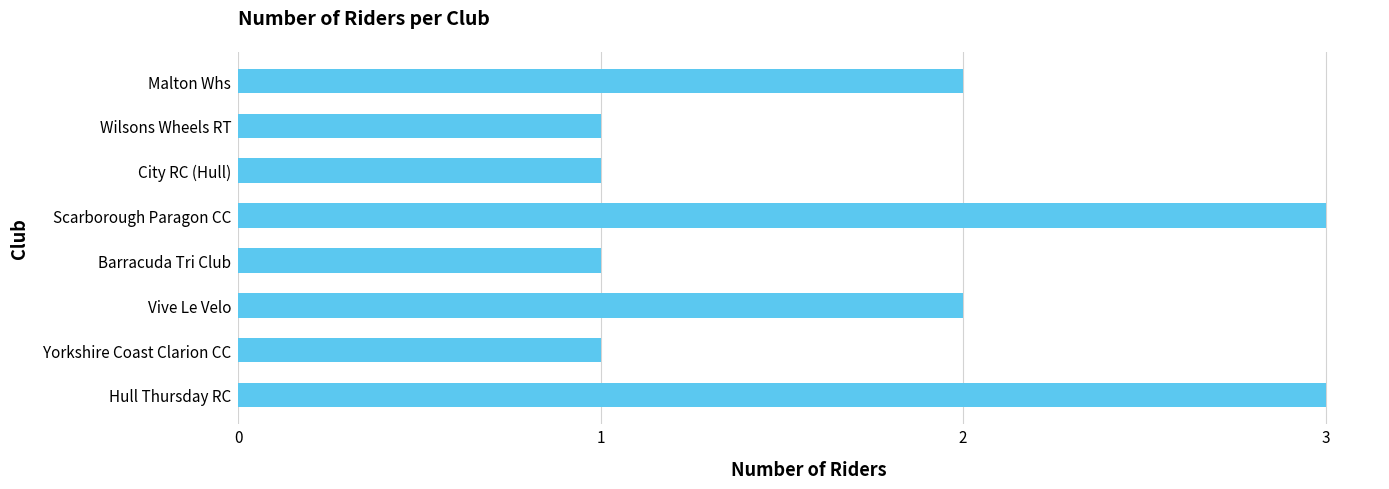

What is the average value?

2